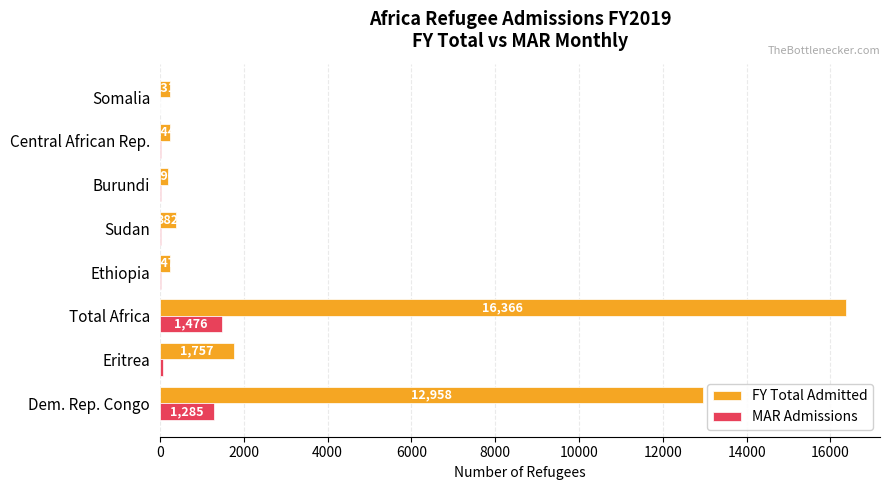

True or false: FY Total Admitted has a value of 993 at Eritrea.

False